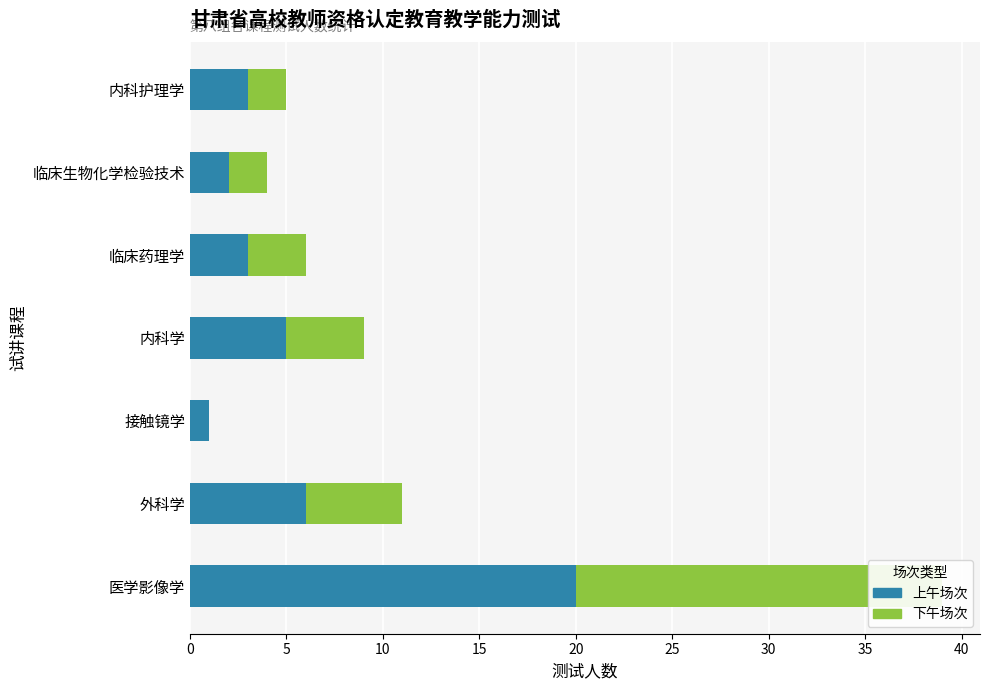

At how many categories does at least one series exceed 17?

1